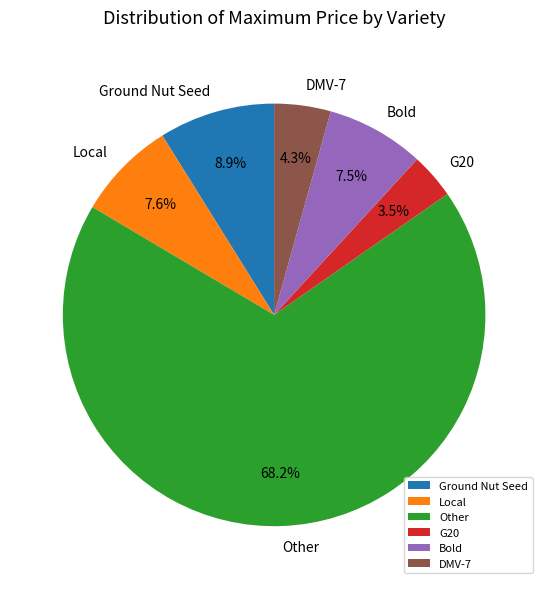

What percentage is NOT represented by Ground Nut Seed?

91.1%